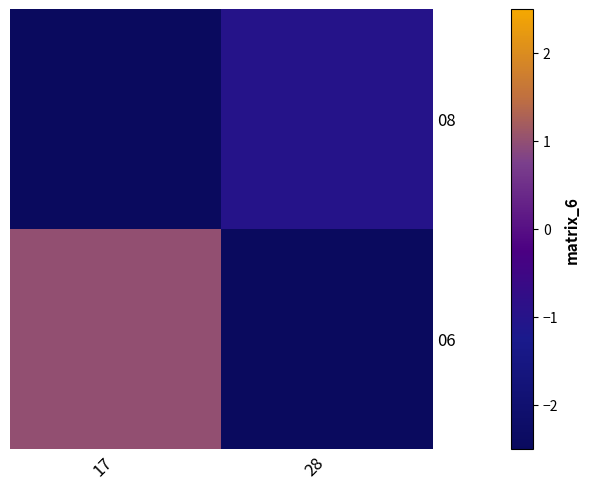

Which label corresponds to the smallest value in the chart?

17